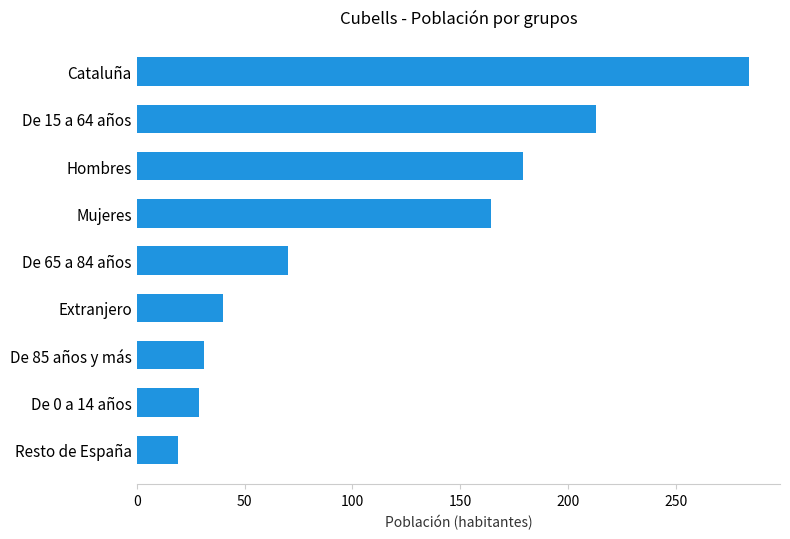

Does the chart contain any negative values?

No